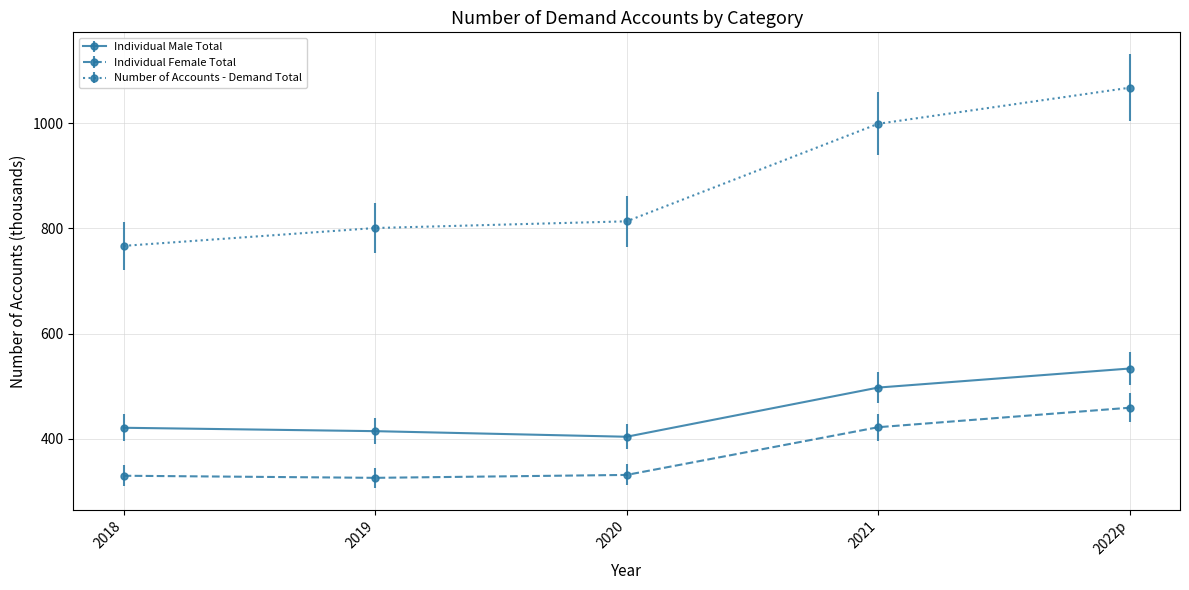

What are all the series names shown in the legend?

Individual Male Total, Individual Female Total, Number of Accounts - Demand Total